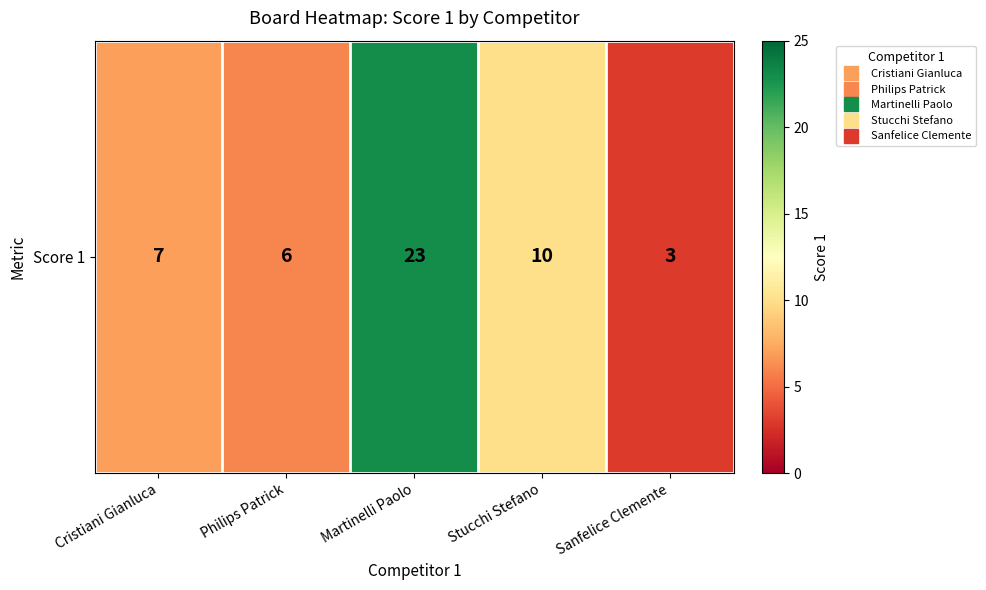

What is the sum of all values?

49